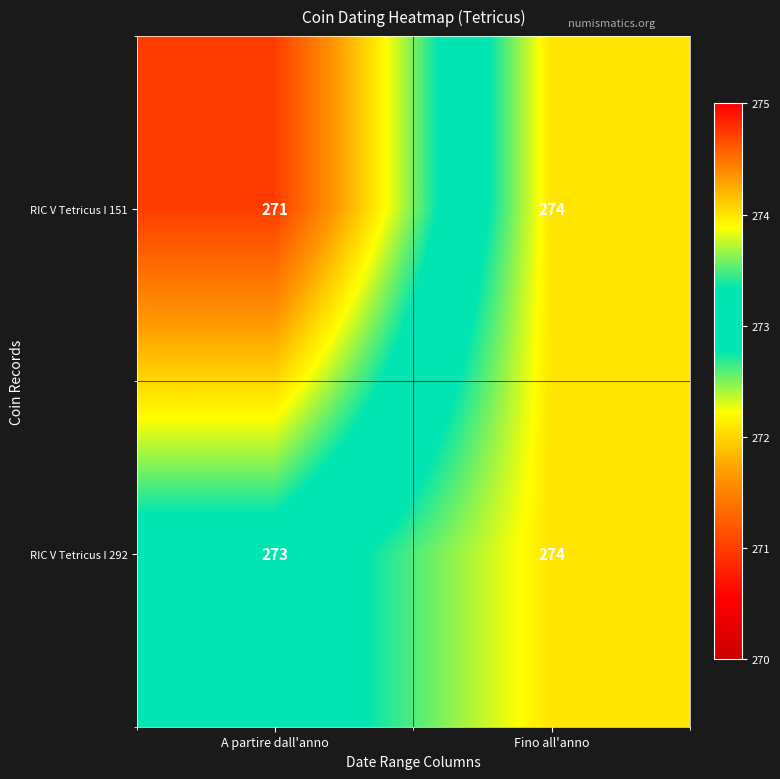

Where is RIC V Tetricus I 151 nearest to the value 272?

A partire dall'anno